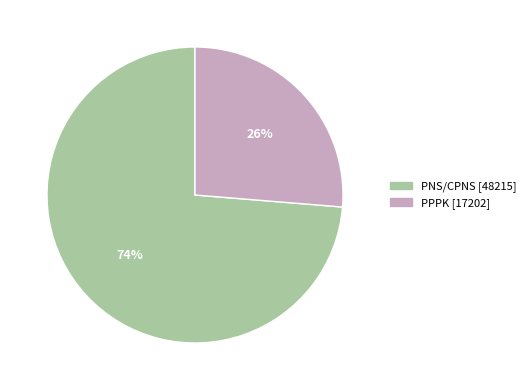

What is the largest slice in the pie chart?

PNS/CPNS